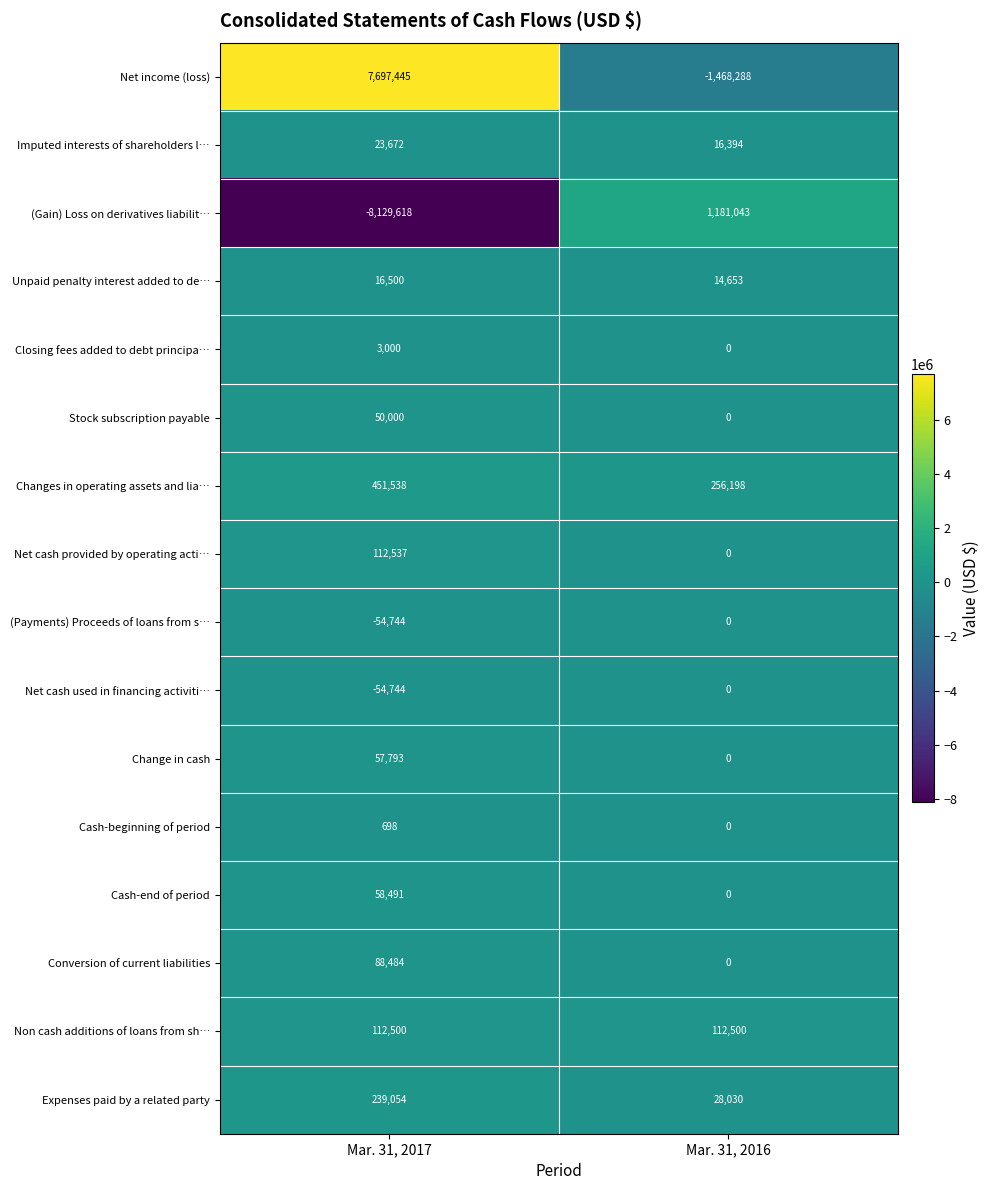

Count the number of categories in the chart.

2